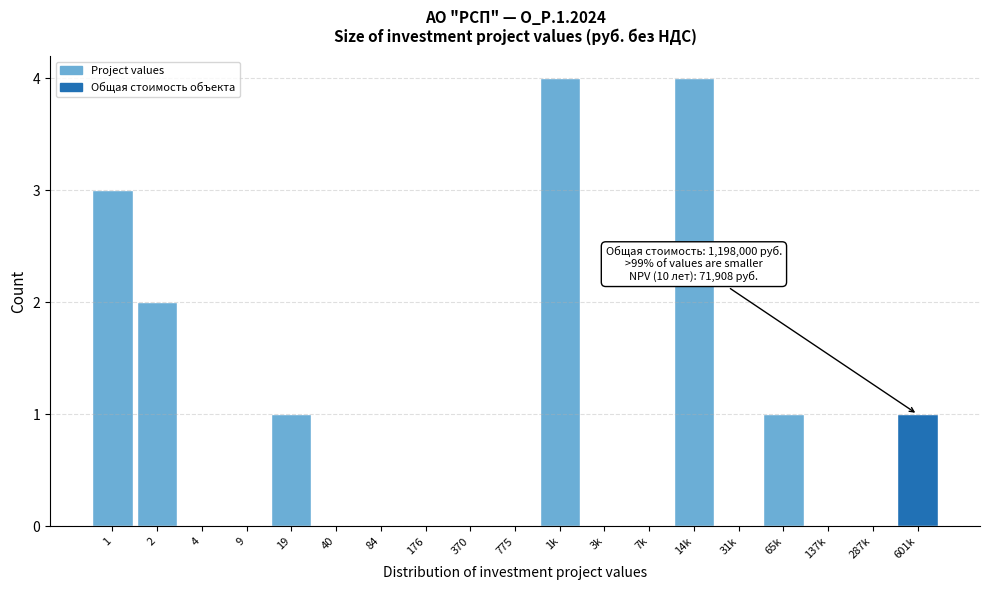

Reading left to right, what are all the values shown in this chart?

1=3	2=2	4=0	9=0	19=1	40=0	84=0	176=0	370=0	775=0	1k=4	3k=0	7k=0	14k=4	31k=0	65k=1	137k=0	287k=0	601k=1